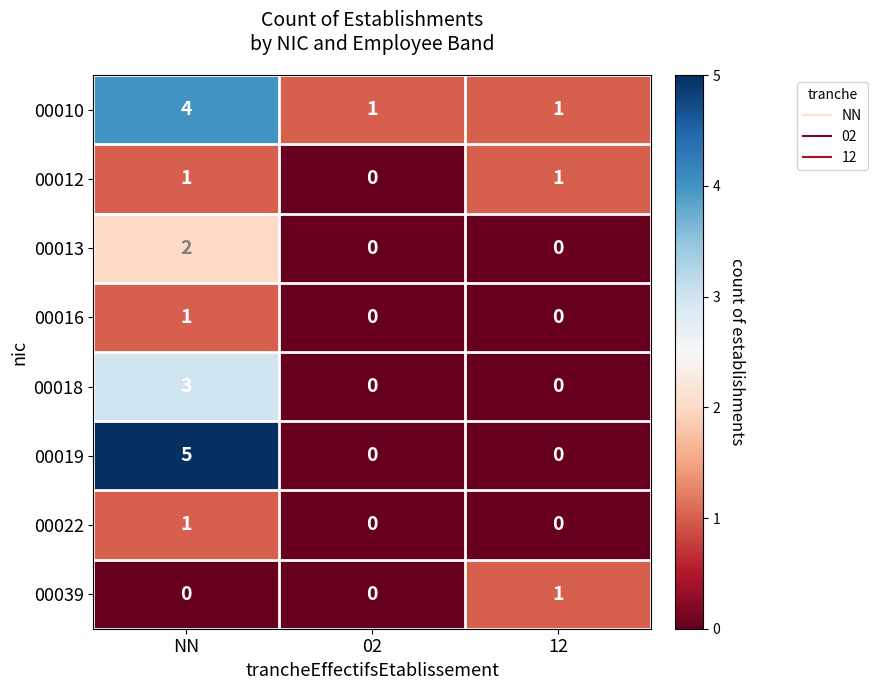

The value of 00039 at 02 is 0. True or false?

True